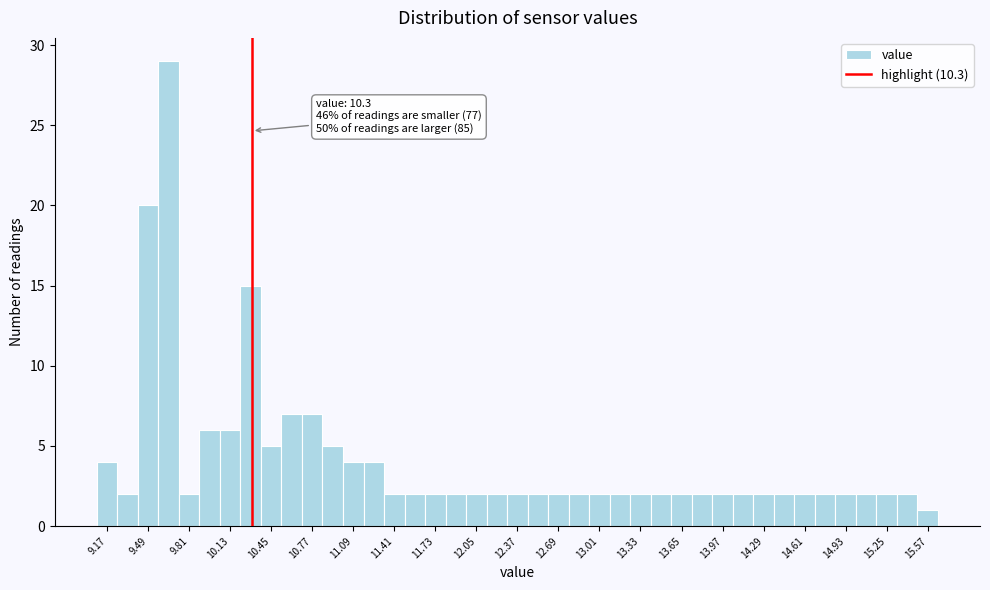

Around what value on the x-axis is the tallest bar? Give the approximate position of its centre, as read against the axis.

9.65